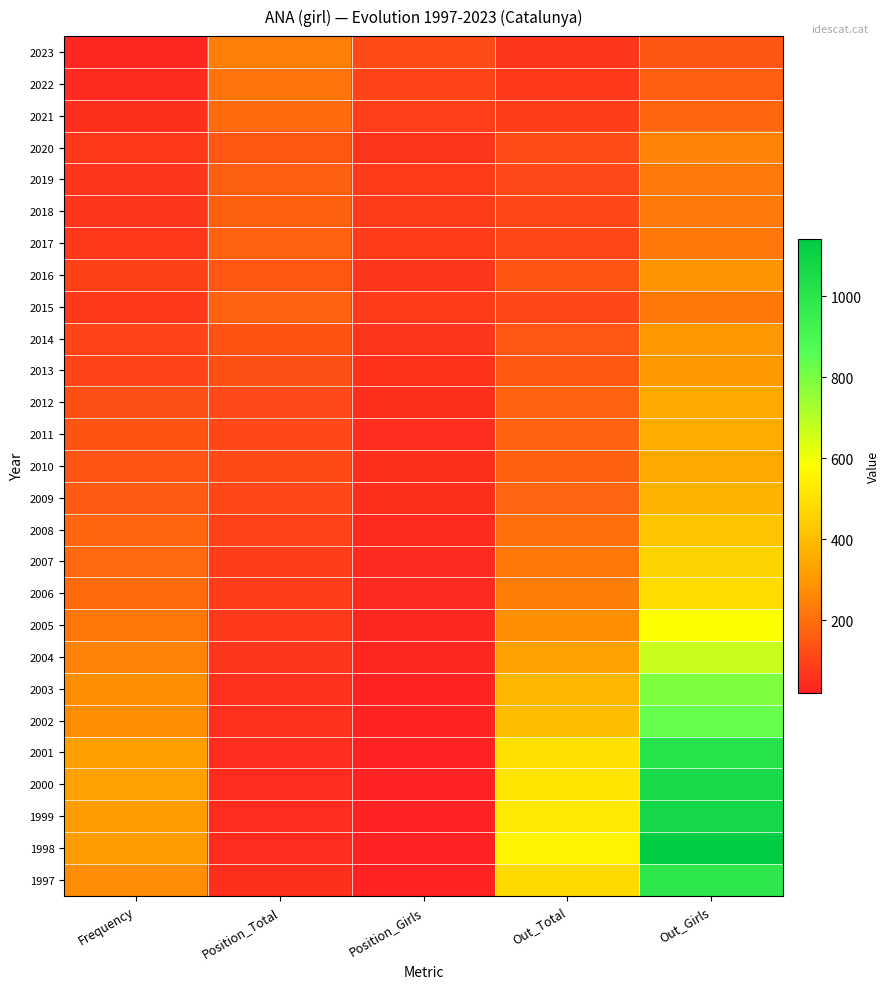

Rank the series at Out_Girls from highest to lowest value.

1998, 1999, 2000, 2001, 1997, 2002, 2003, 2004, 2005, 2006, 2007, 2008, 2009, 2011, 2012, 2010, 2013, 2014, 2016, 2020, 2019, 2018, 2015, 2017, 2021, 2022, 2023